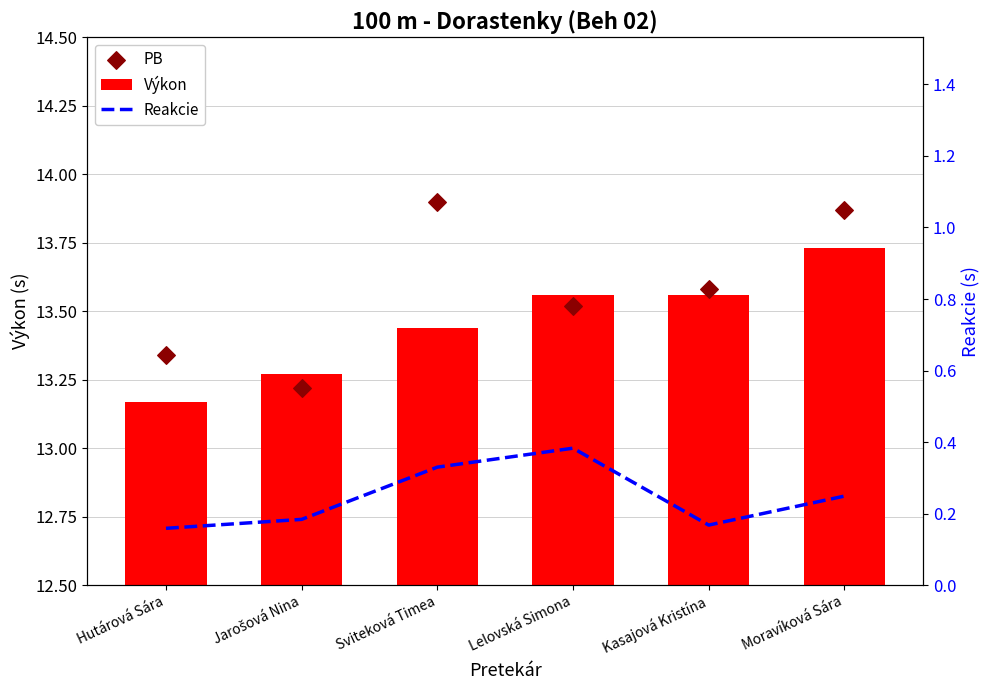

What are all the series names shown in the legend?

Výkon, PB, Reakcie